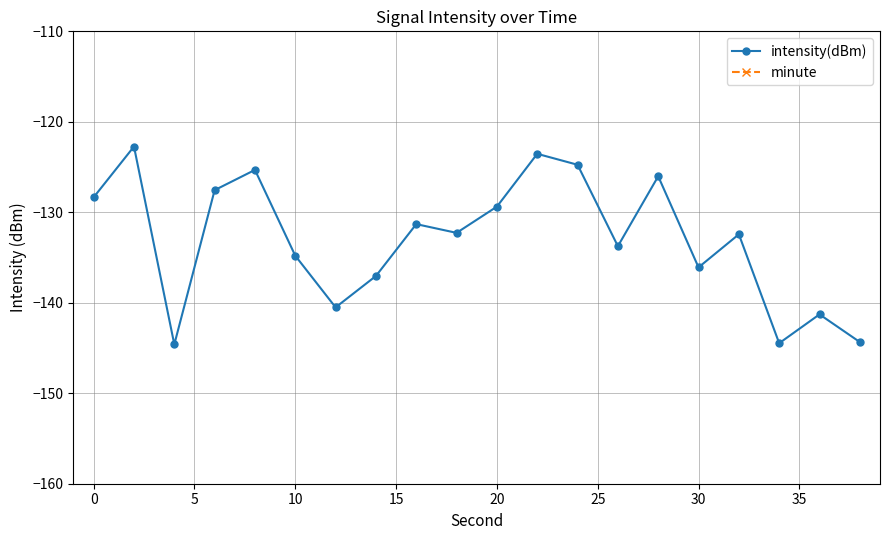

Is it true that minute equals 0.0 at 18?

True